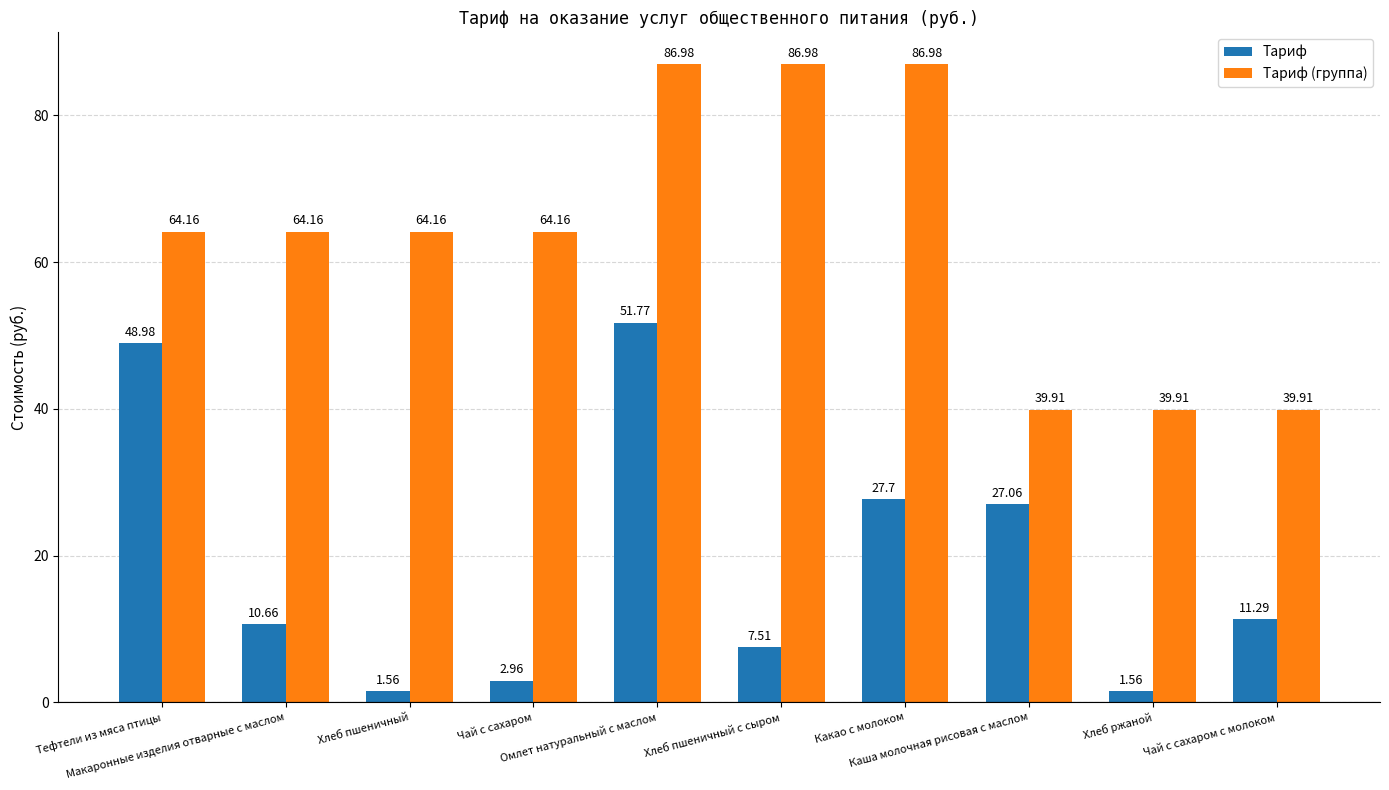

List the series in order of their peak value, highest first.

Тариф (группа), Тариф